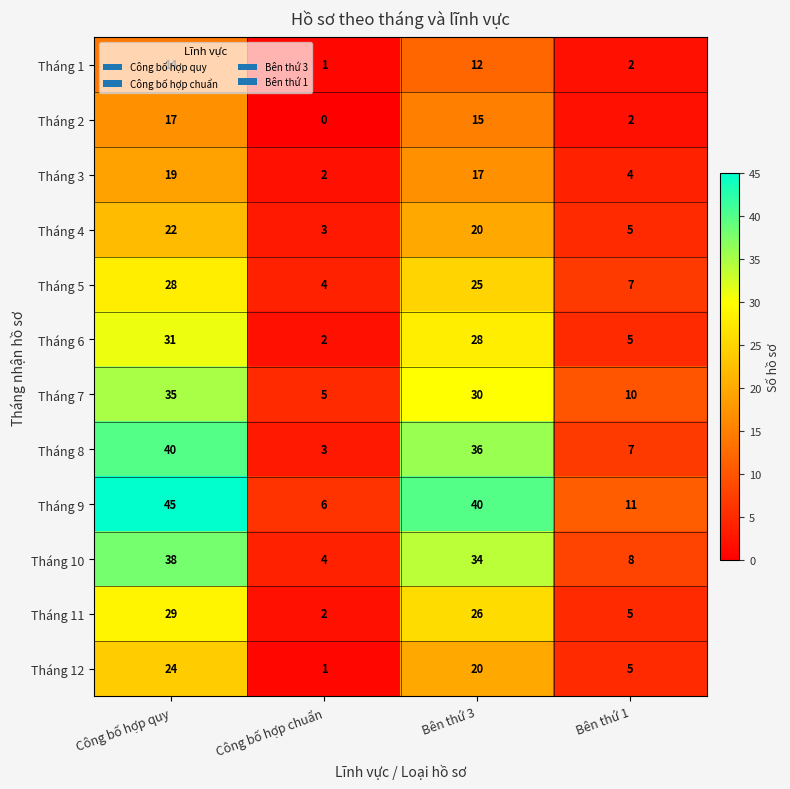

What is the sum of all Tháng 10 values?

84